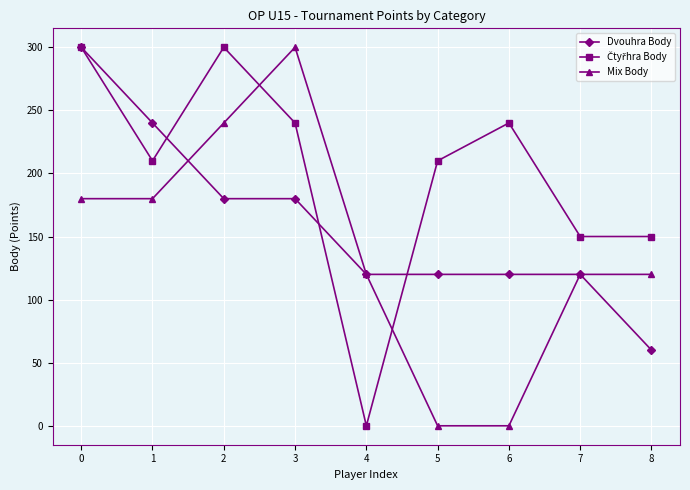

What is the value of the Mix Body point at the 2nd from the left?

180